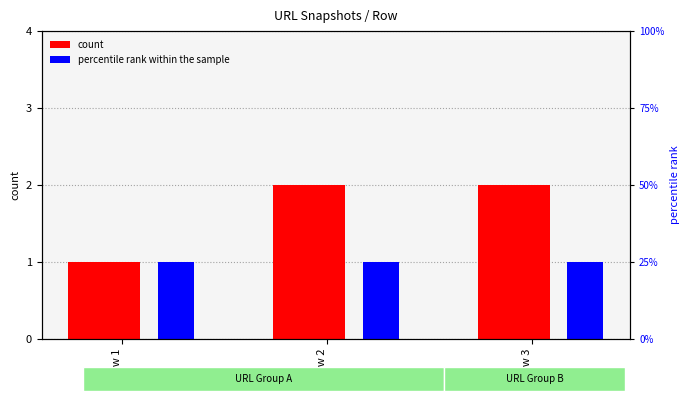

Between Row 1 and Row 2, which series saw the biggest shift?

count